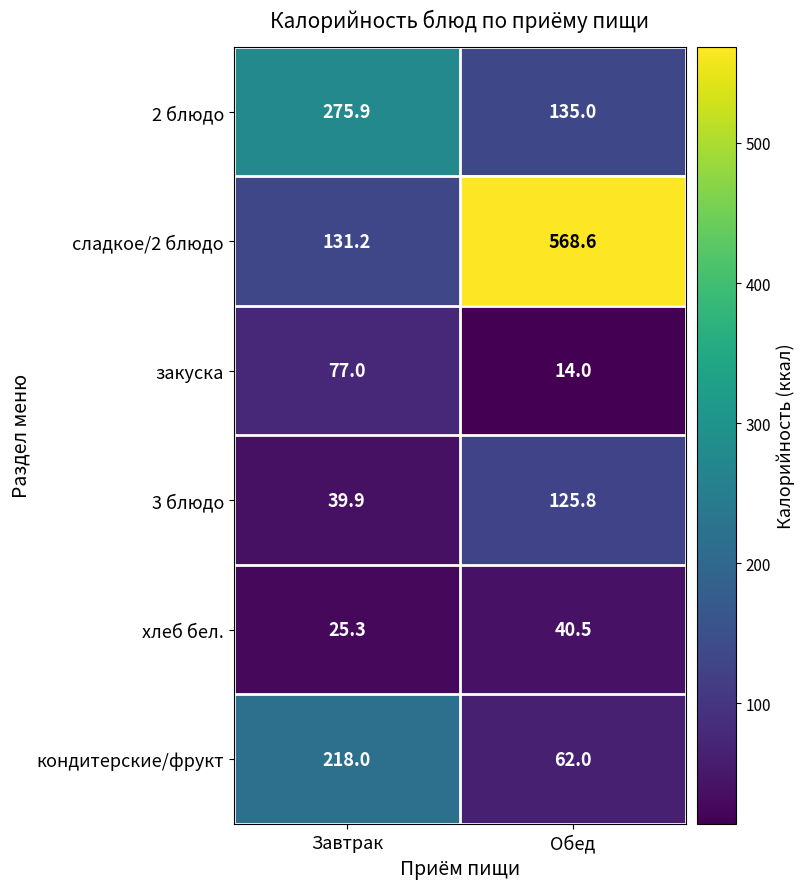

Reading left to right, list all the values displayed in this chart.

2 блюдо: 275.9	135.0
сладкое/2 блюдо: 131.2	568.6
закуска: 77.0	14.0
3 блюдо: 39.9	125.8
хлеб бел.: 25.3	40.5
кондитерские/фрукт: 218.0	62.0